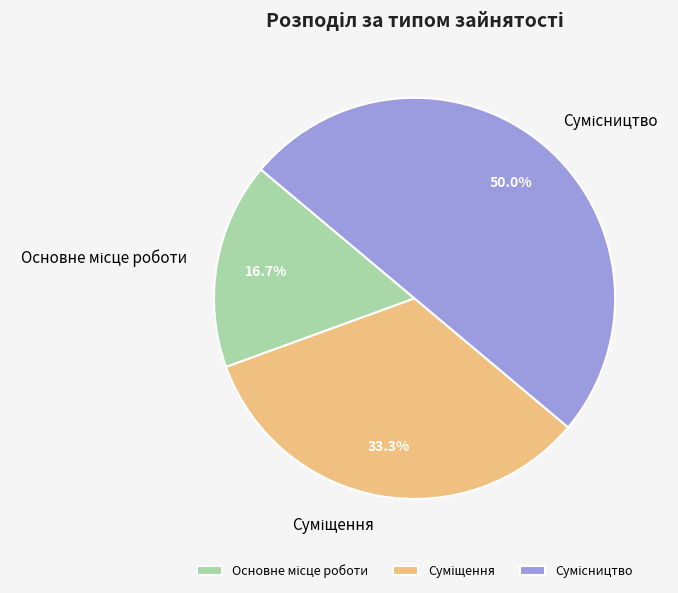

Does Суміщення represent more than half of the total?

No